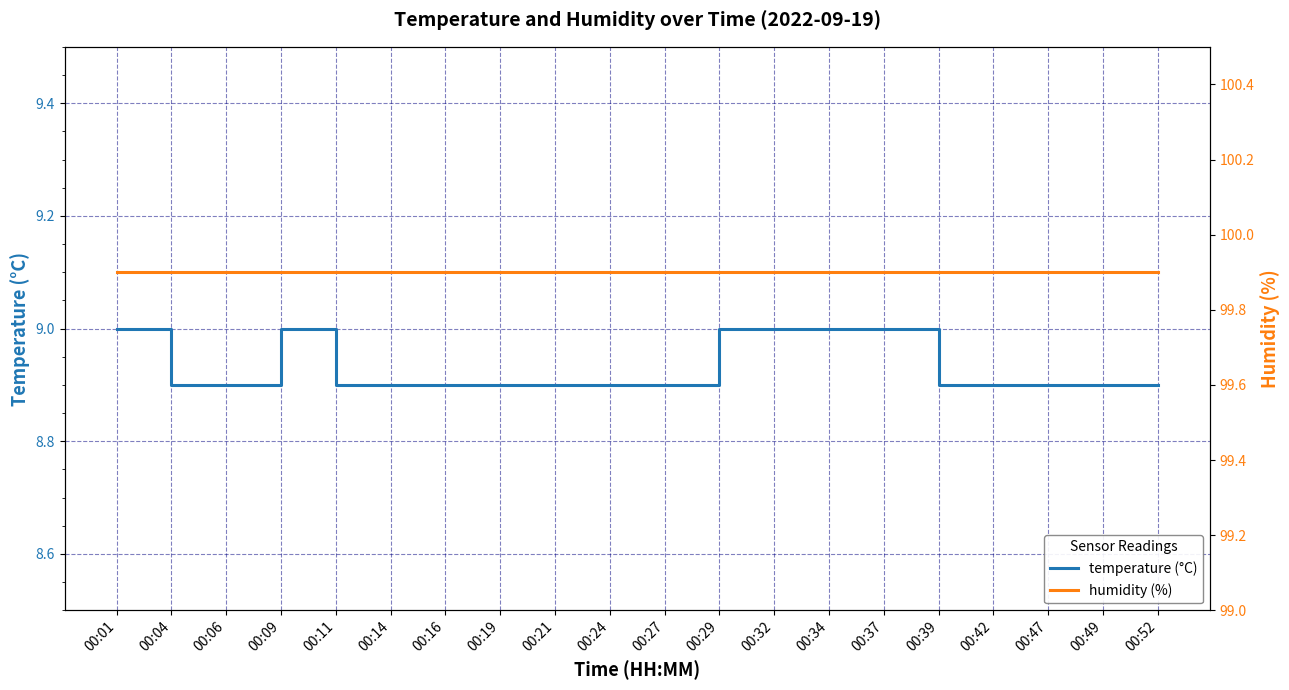

Is the value of humidity (%) at 00:24 greater than the value of temperature (°C) at 00:14?

Yes